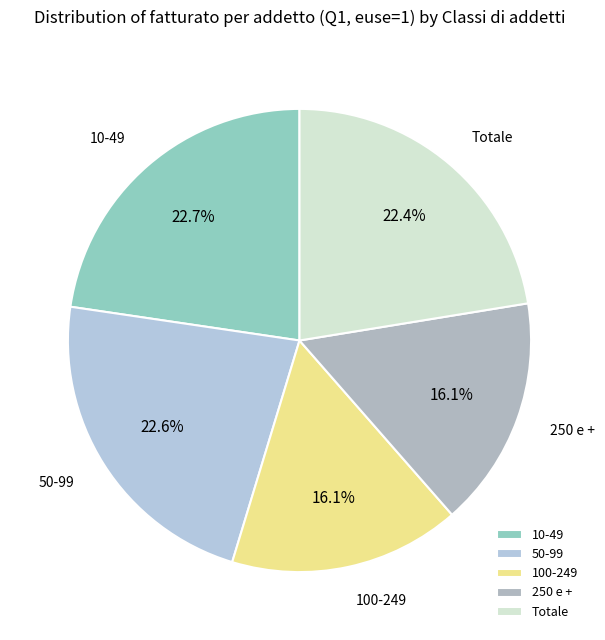

Approximately how many times larger is the value at 50-99 compared to 10-49?

1.0